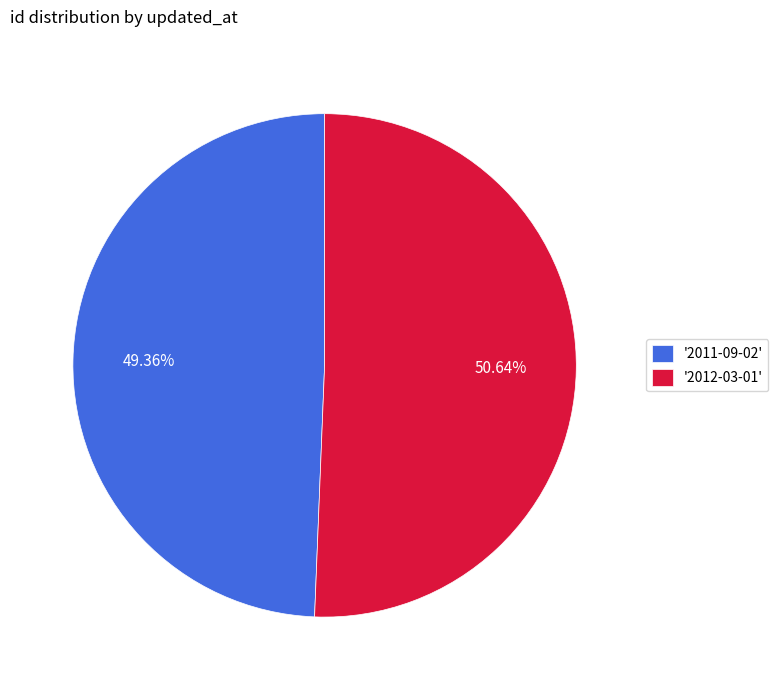

Approximately how many times larger is the value at '2011-09-02' compared to '2012-03-01'?

1.0